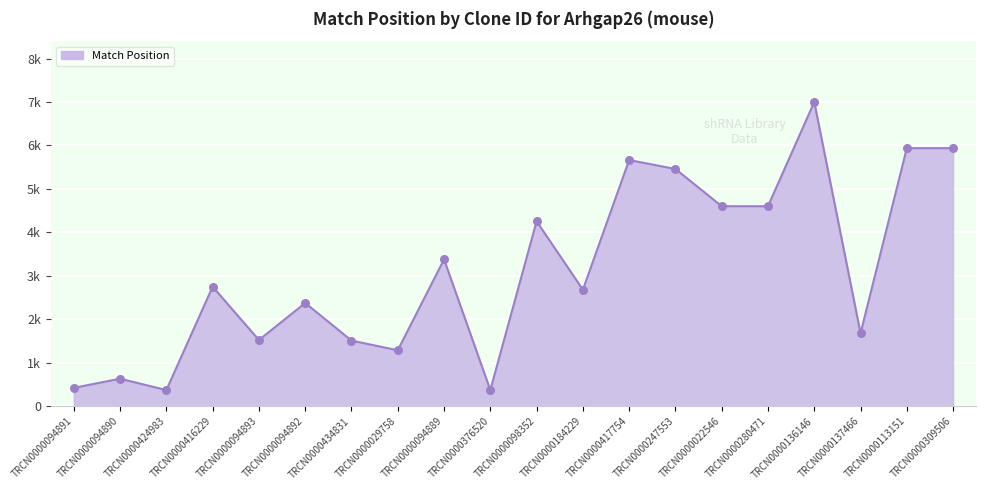

What is the ratio of the value at TRCN0000094890 to the value at TRCN0000098352?

0.1